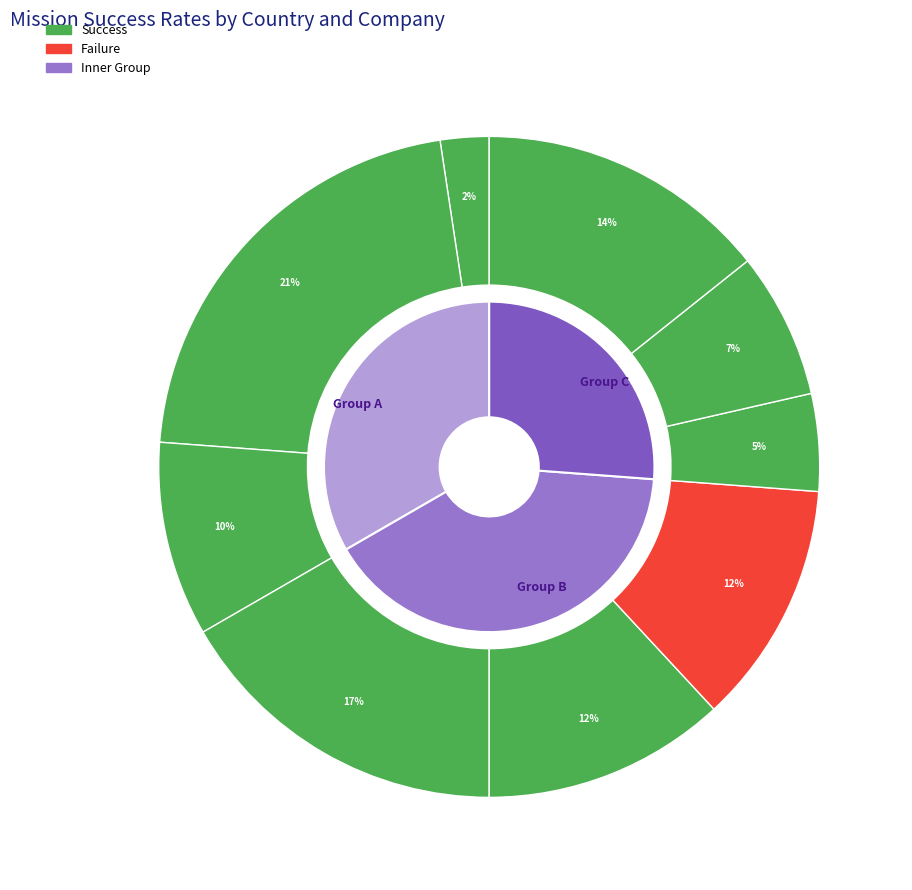

Approximately how many times larger is the value at 9 compared to 6?

0.2